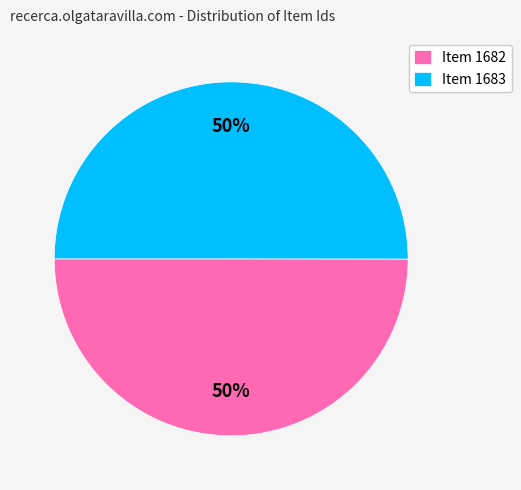

To the nearest percent, what portion does Item 1682 represent?

50%